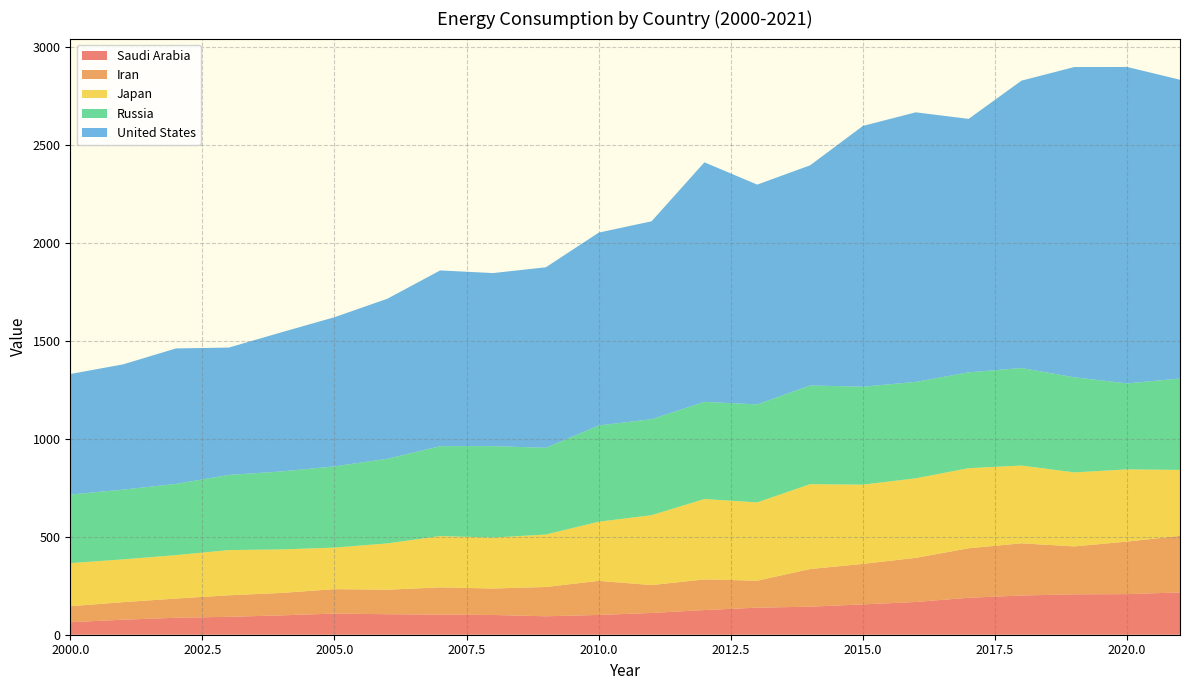

Reading right to left, extract all data points from this chart.

Saudi Arabia: 215.9	207.0	206.0	200.0	188.5	167.0	154.7	143.0	138.1	125.8	111.0	100.9	94.1	100.7	102.7	104.5	107.9	98.7	91.4	86.5	76.7	63.8
Iran: 288.3	268.2	244.5	266.3	252.5	225.3	206.6	192.0	137.7	156.4	142.3	173.8	149.4	135.1	138.8	125.1	124.6	114.6	109.8	98.0	89.5	81.6
Japan: 336.6	368.2	377.6	396.8	408.6	405.6	404.4	433.1	399.2	410.0	356.6	301.8	267.7	259.8	261.9	236.2	211.9	221.7	230.7	221.6	218.2	220.0
Russia: 466.2	438.8	485.1	497.5	489.0	492.0	499.8	503.4	500.0	495.7	489.7	491.0	442.5	466.5	458.6	431.9	414.5	398.1	383.3	363.4	355.9	349.7
United States: 1524.3	1614.4	1582.9	1466.2	1293.2	1375.2	1330.4	1123.3	1121.3	1222.2	1009.7	983.9	921.0	883.0	896.6	816.4	761.0	710.1	649.9	691.0	639.1	615.0